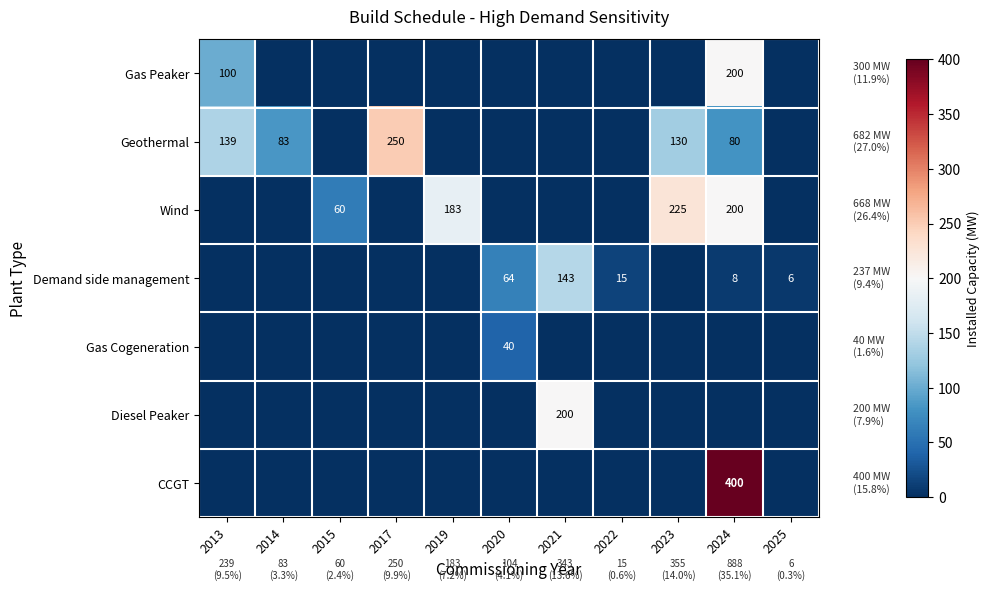

What is the total value across all series at 2019?

183.0